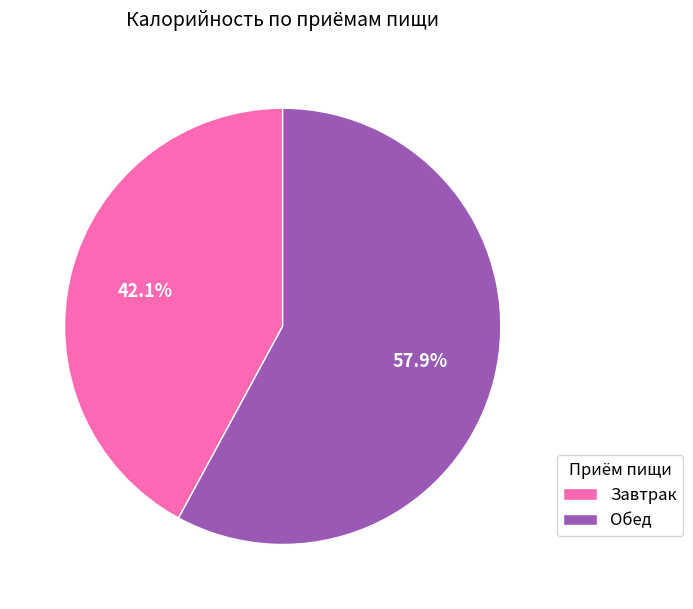

Which category has the biggest portion of the pie?

Обед